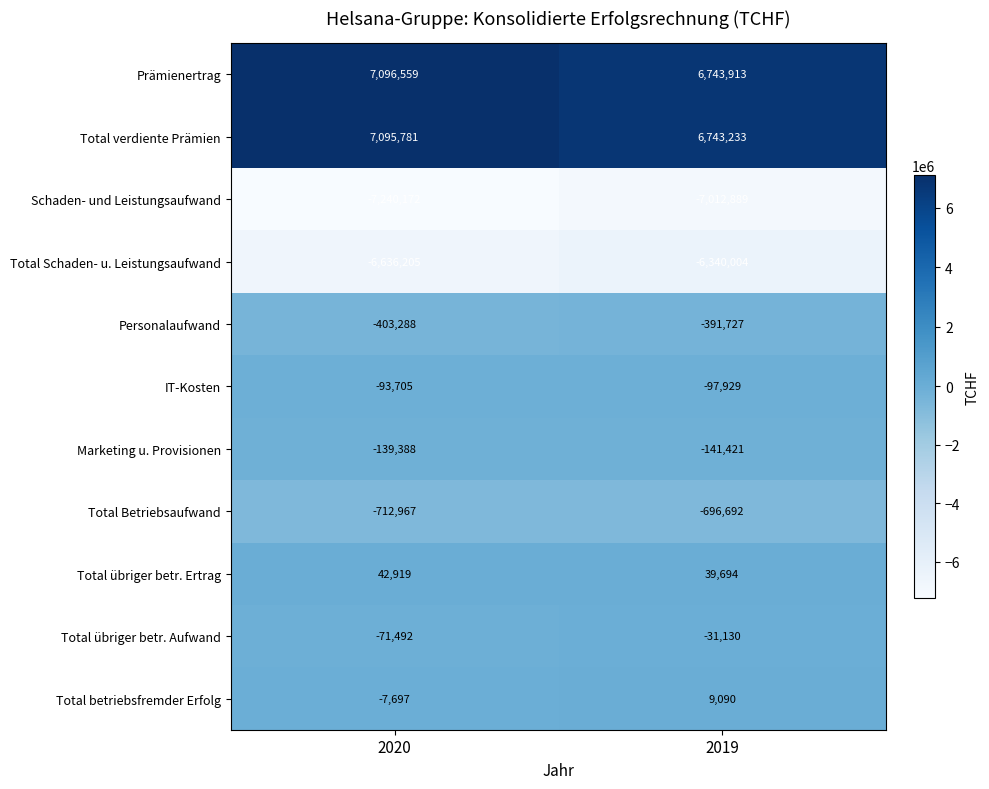

Is the value of Total übriger betr. Ertrag at 2019 greater than the value of Total Schaden- u. Leistungsaufwand at 2019?

Yes